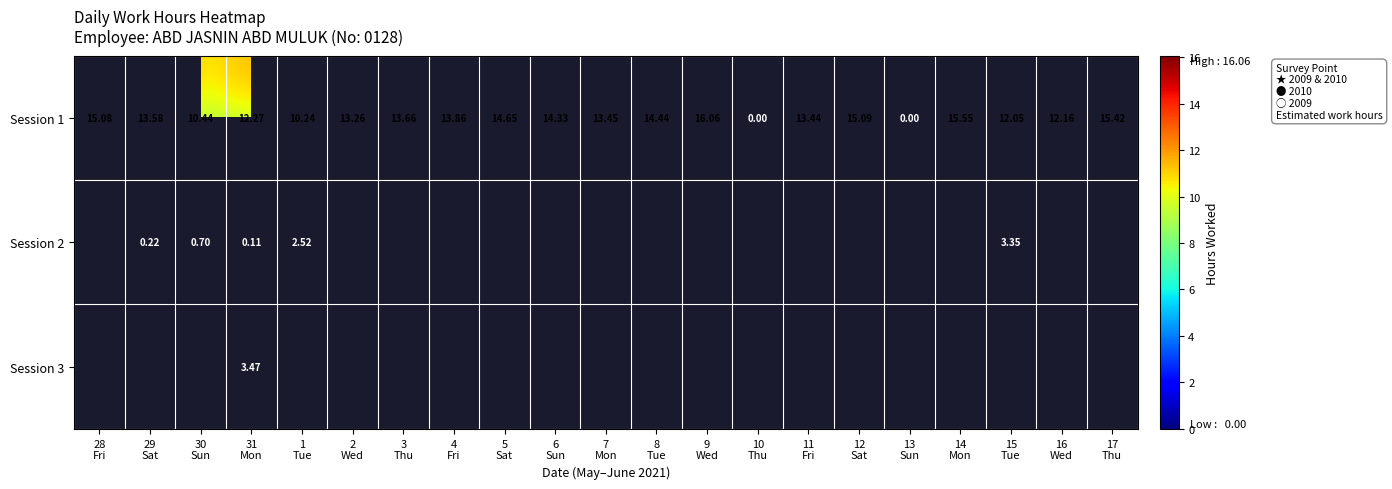

How many data points in Session 1 are less than 13?

7